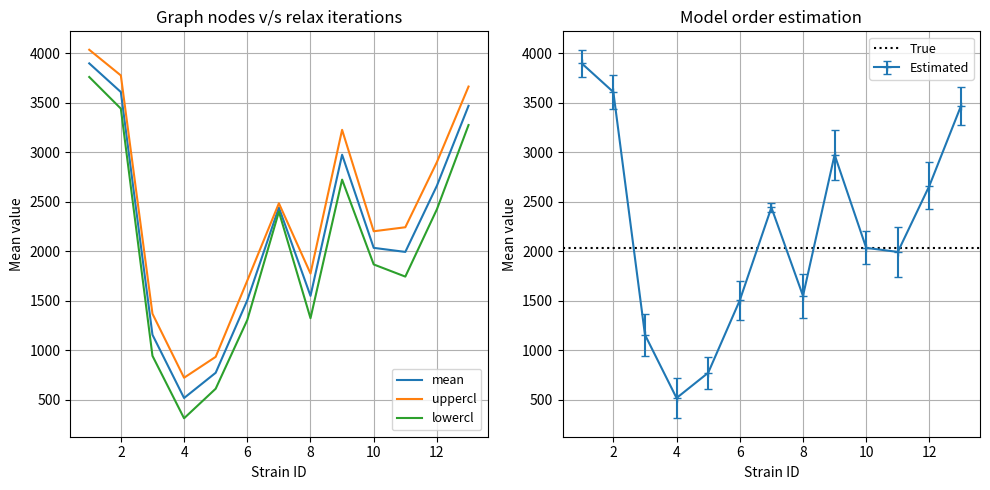

True or false: mean and lowercl cross at least once.

False